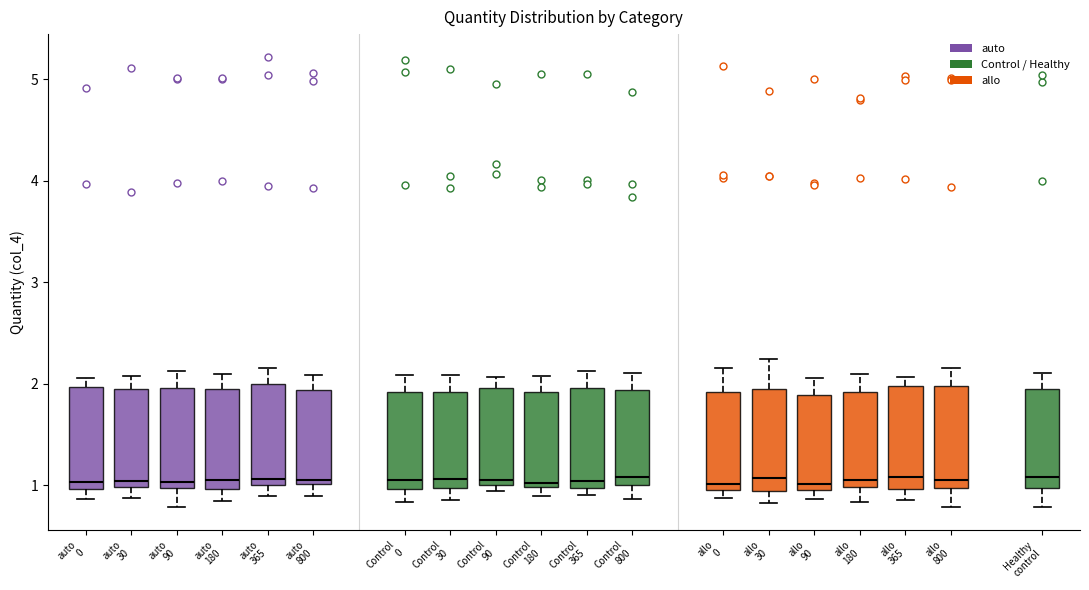

Reading left to right, transcribe this box plot: for each box, give where its median line is, the range the box spans, and where its two whiskers end, as read against the y-axis. The values are not printed on the chart, so give them approximately, as read against the axis.

auto 0: median 1.0 (just above the box's lower edge), box 1.0 to 2.0, whiskers 0.9 to 2.1
auto 30: median 1.0 (just above the box's lower edge), box 1.0 to 1.9, whiskers 0.9 to 2.1
auto 90: median 1.0 (just above the box's lower edge), box 1.0 to 2.0, whiskers 0.8 to 2.1
auto 180: median 1.1, box 1.0 to 2.0, whiskers 0.8 to 2.1
auto 365: median 1.1, box 1.0 to 2.0, whiskers 0.9 to 2.2
auto 800: median 1.1, box 1.0 to 1.9, whiskers 0.9 to 2.1
Control 0: median 1.0 (just above the box's lower edge), box 1.0 to 1.9, whiskers 0.8 to 2.1
Control 30: median 1.1, box 1.0 to 1.9, whiskers 0.8 to 2.1
Control 90: median 1.1, box 1.0 to 2.0, whiskers 0.9 to 2.1
Control 180: median 1.0 (just above the box's lower edge), box 1.0 to 1.9, whiskers 0.9 to 2.1
Control 365: median 1.0 (just above the box's lower edge), box 1.0 to 2.0, whiskers 0.9 to 2.1
Control 800: median 1.1, box 1.0 to 1.9, whiskers 0.9 to 2.1
allo 0: median 1.0 (just above the box's lower edge), box 1.0 to 1.9, whiskers 0.9 to 2.2
allo 30: median 1.1, box 0.9 to 1.9, whiskers 0.8 to 2.2
allo 90: median 1.0, box 0.9 to 1.9, whiskers 0.9 (just below the box's lower edge) to 2.1
allo 180: median 1.0 (just above the box's lower edge), box 1.0 to 1.9, whiskers 0.8 to 2.1
allo 365: median 1.1, box 1.0 to 2.0, whiskers 0.9 to 2.1
allo 800: median 1.0 (just above the box's lower edge), box 1.0 to 2.0, whiskers 0.8 to 2.2
Healthy control: median 1.1, box 1.0 to 1.9, whiskers 0.8 to 2.1